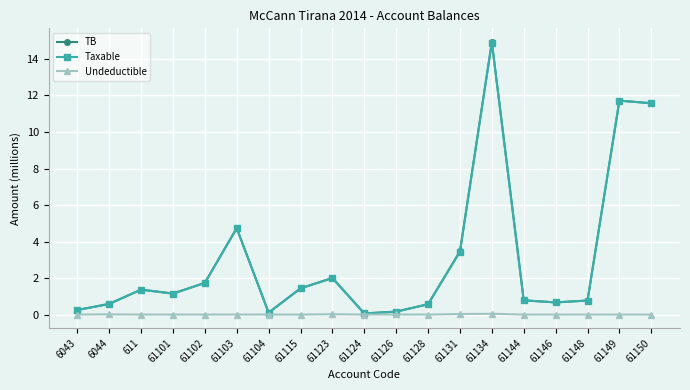

What is the difference between the maximum and minimum values in the TB series?

14.9